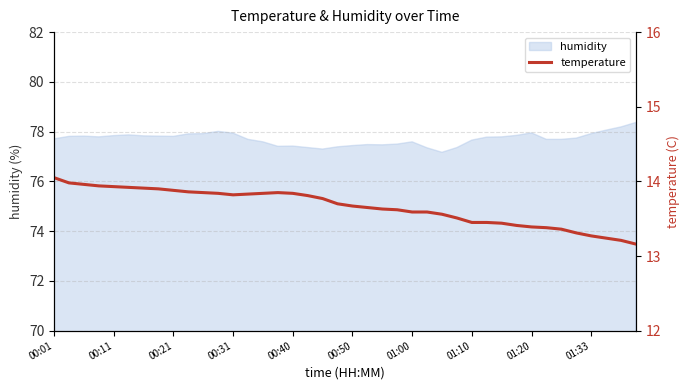

True or false: the data shows 13.7 at 19.

True